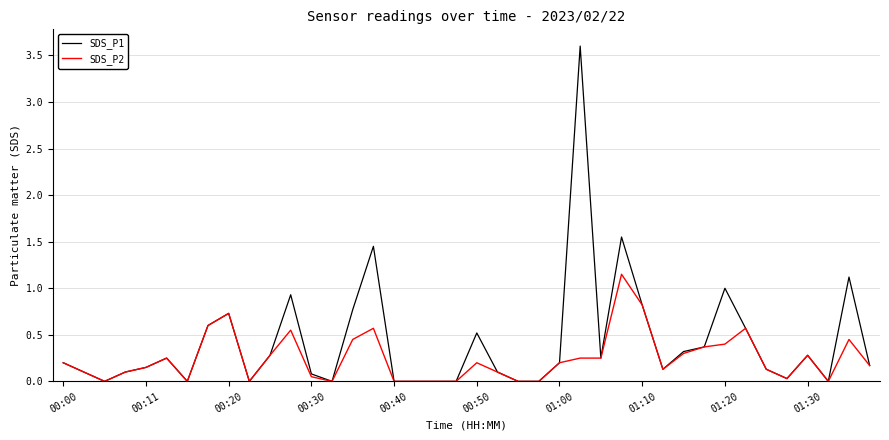

List the series in order of their overall mean, highest first.

SDS_P1, SDS_P2